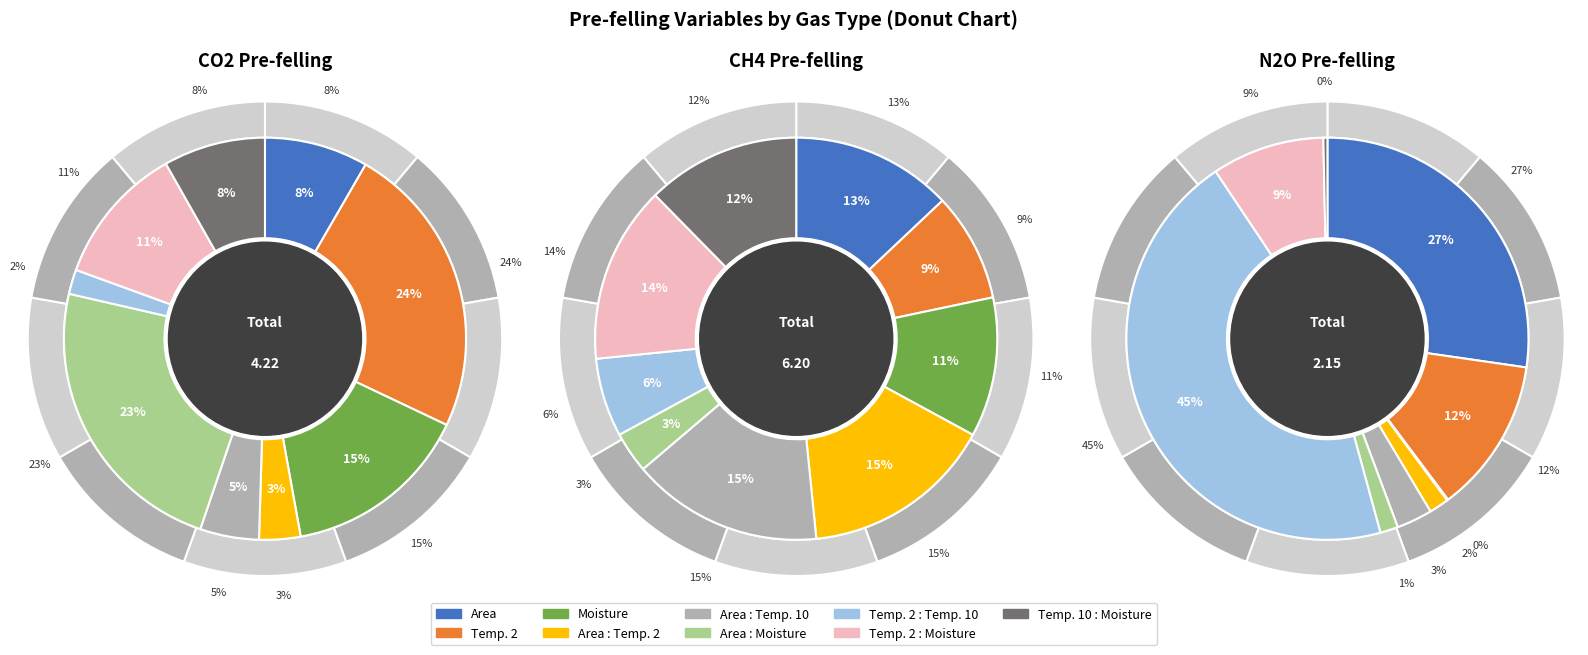

What percentage is the Moisture slice, to the nearest percent?

11%